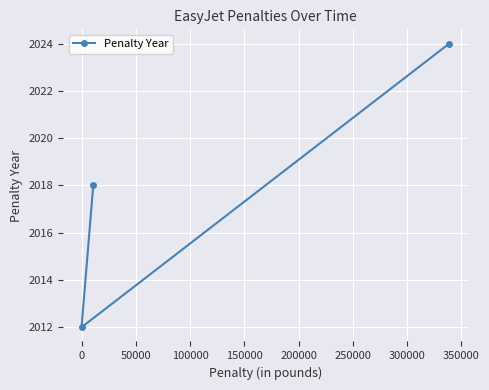

What is the value of the 3rd point from the left?

2024